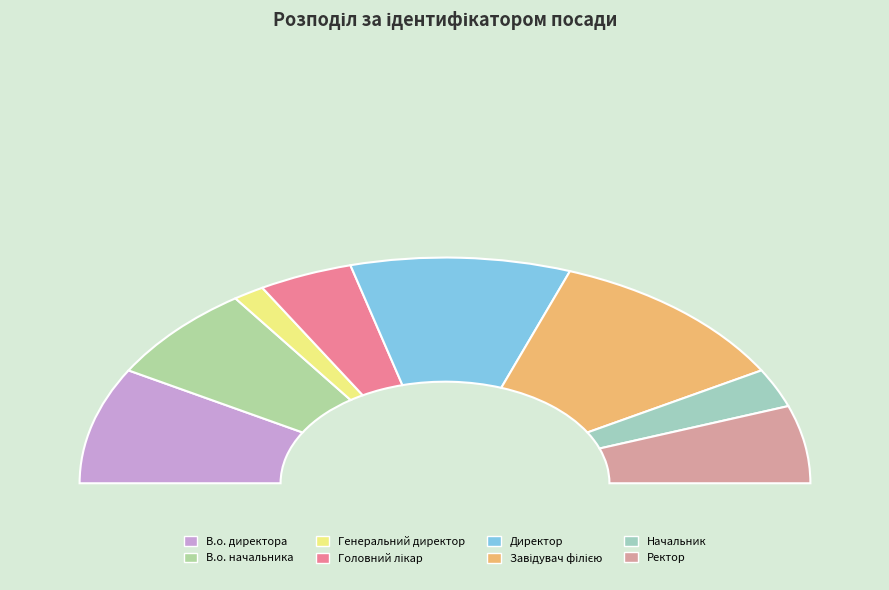

To the nearest percent, what is the average slice percentage?

12%